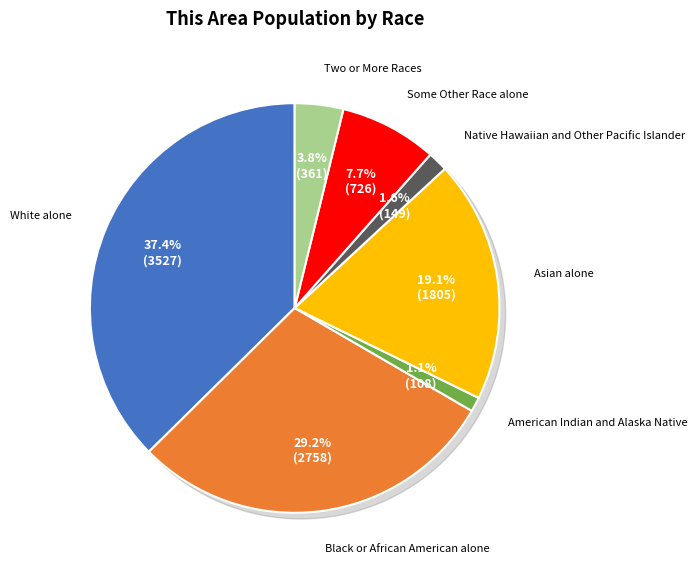

The Native Hawaiian and Other Pacific Islander slice represents 1% of the pie. True or false?

False